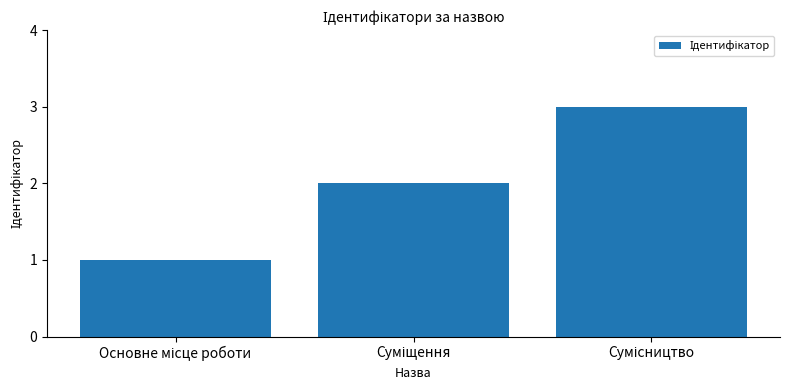

How many values are between 1 and 3?

3